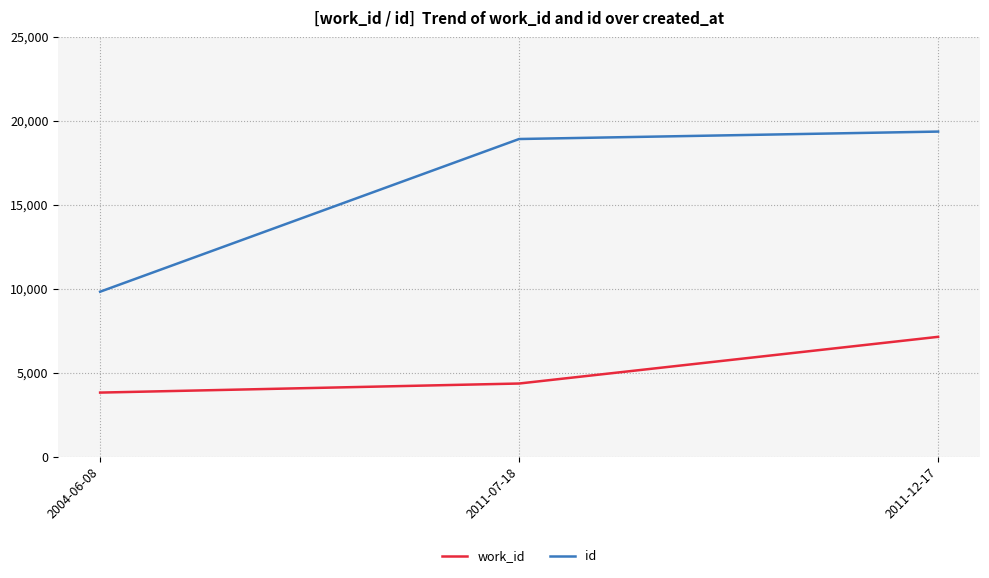

True or false: work_id has a value of 10224 at 2011-12-17.

False